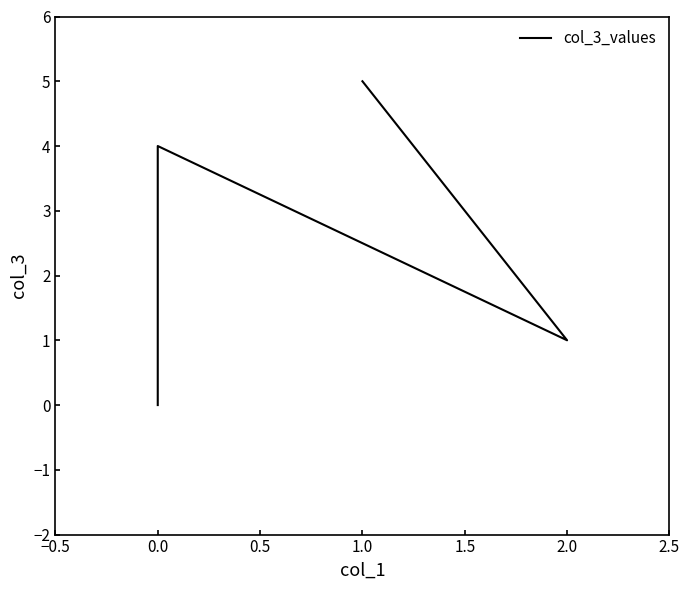

At which label does the data first exceed 4?

1.0